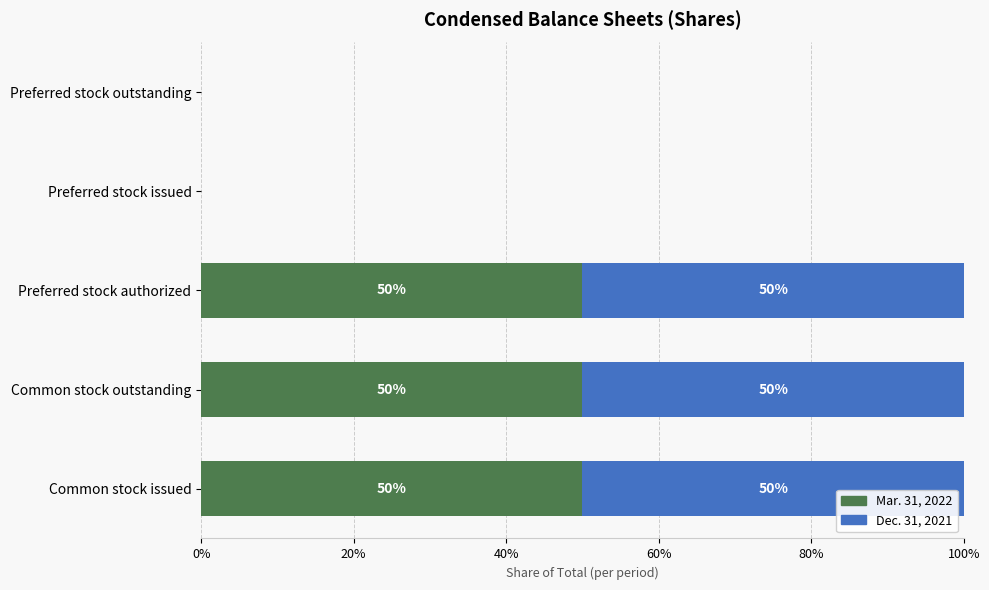

What value does the Mar. 31, 2022 series have at Common stock outstanding, to the nearest 10?

50